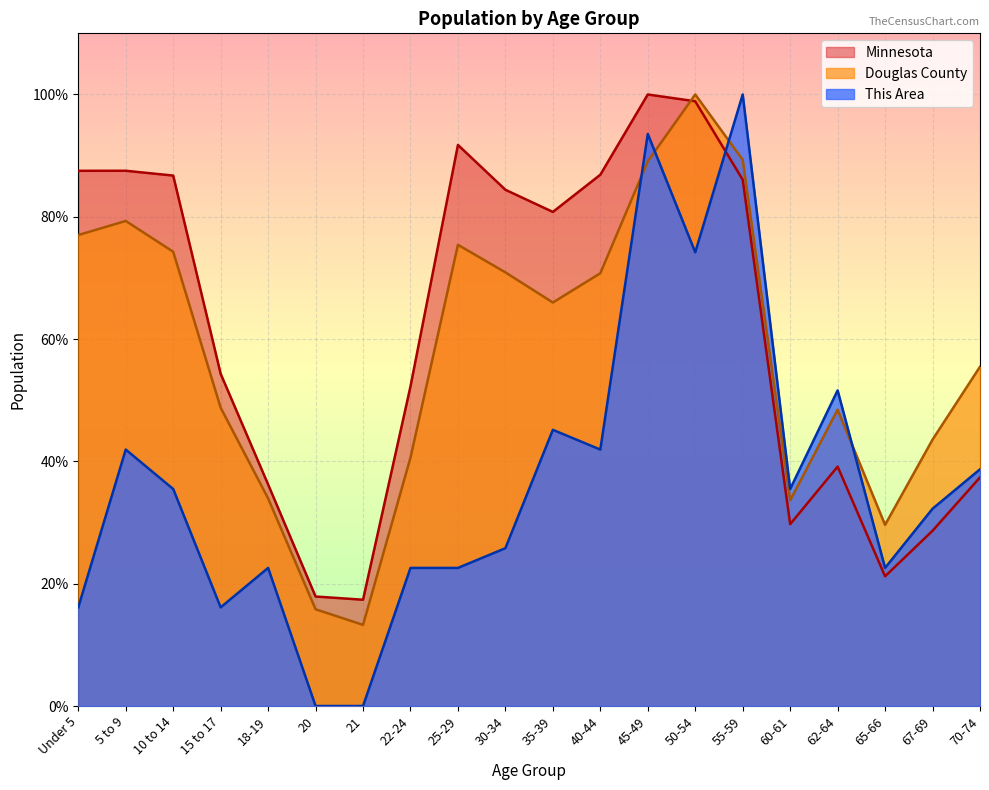

How many intersections are there between Minnesota and This Area?

1